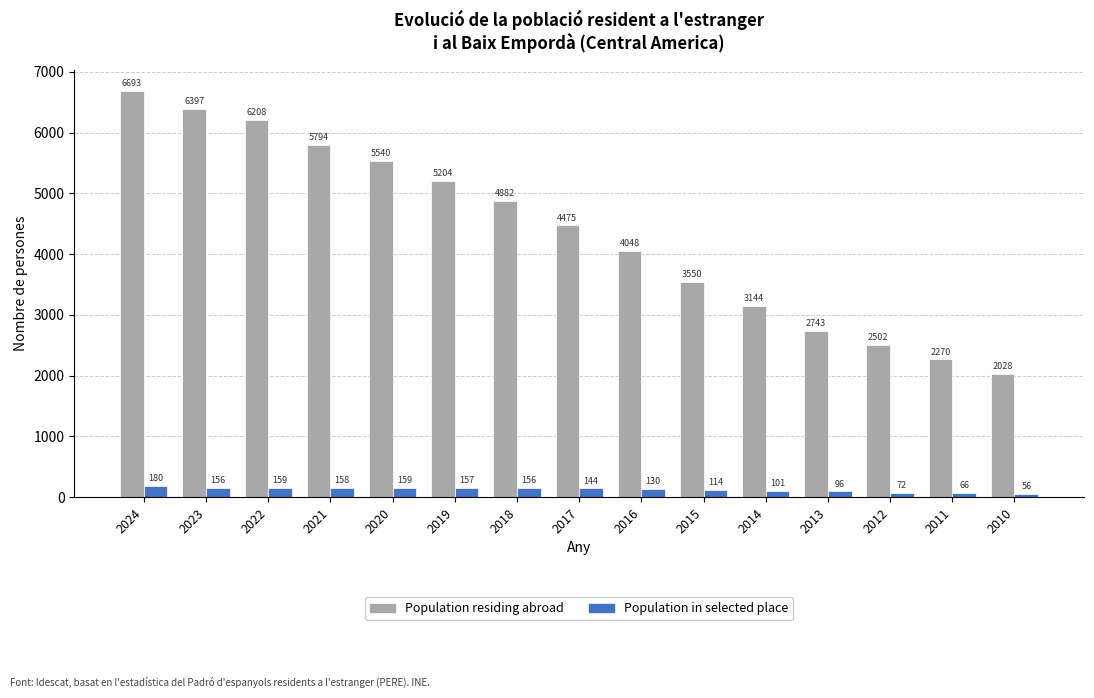

What is the maximum value for Population residing abroad?

6693